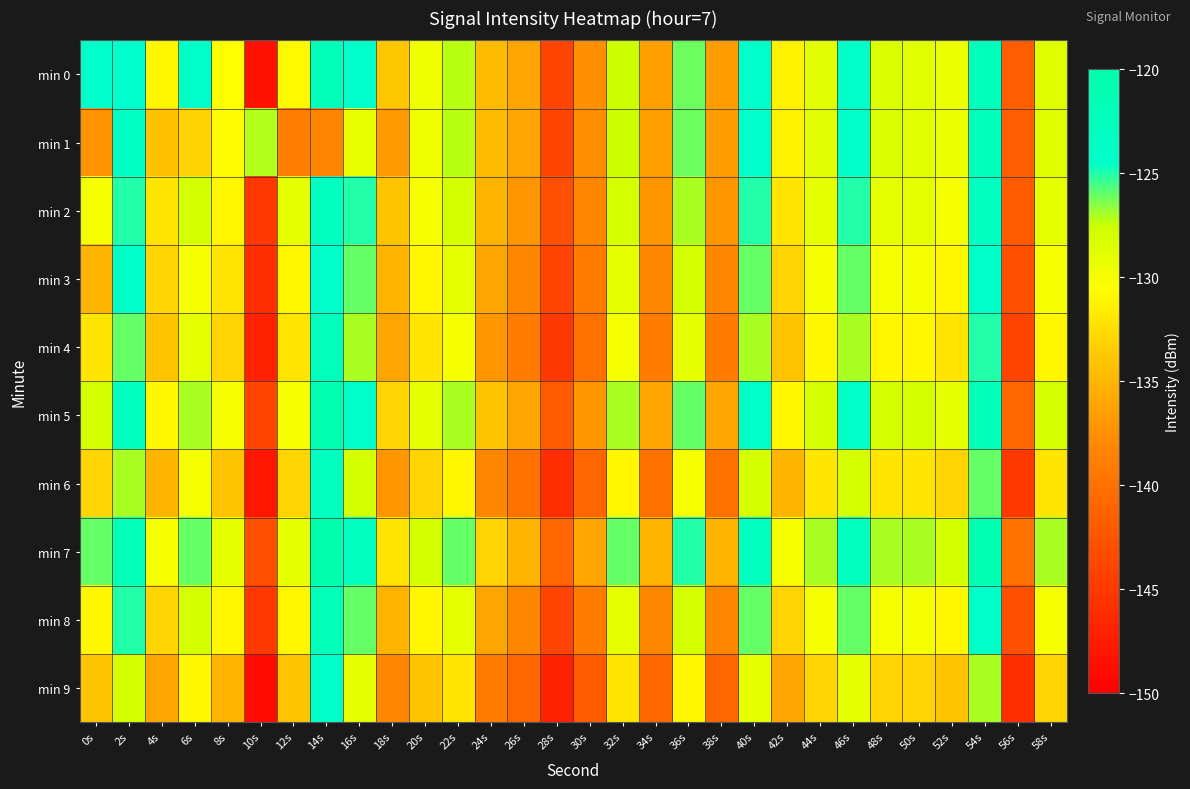

Which series has the largest total across all categories?

min 7